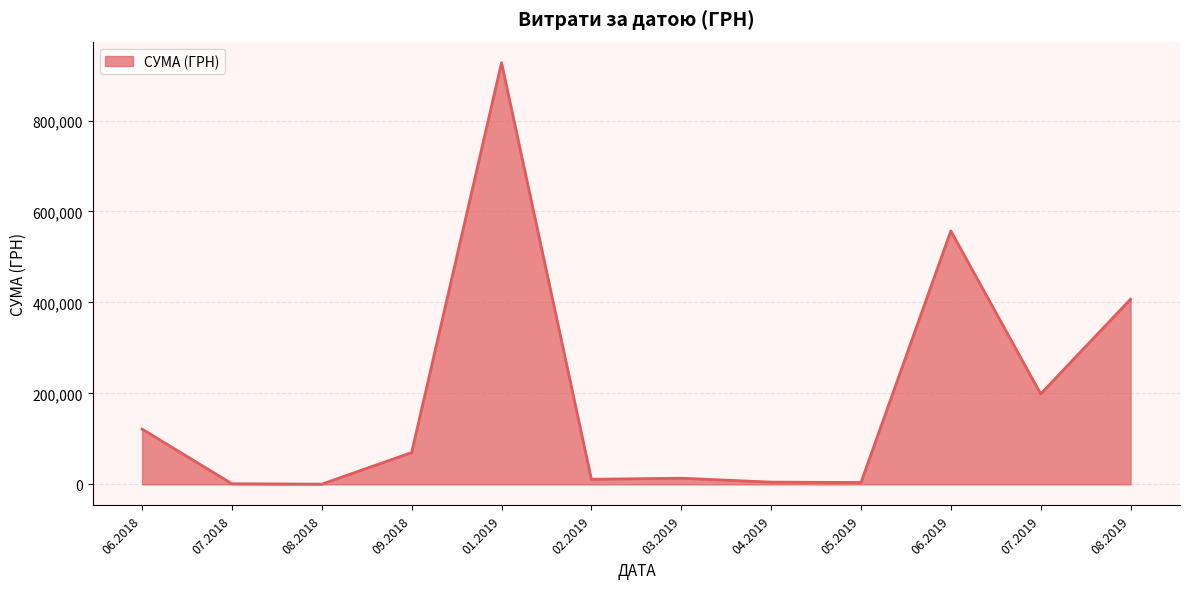

What is the difference between the maximum and minimum values?

926532.7